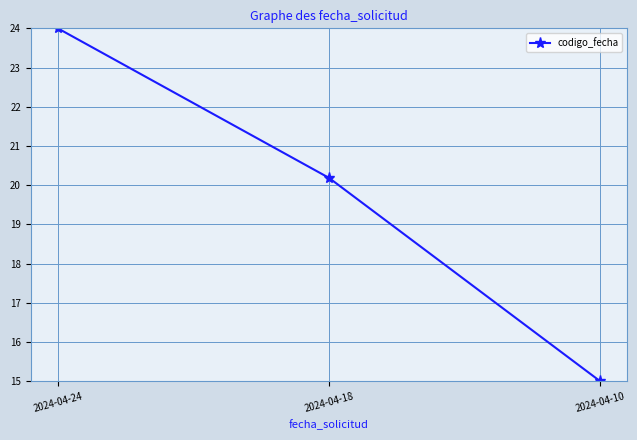

Where is the data nearest to the value 19?

2024-04-18